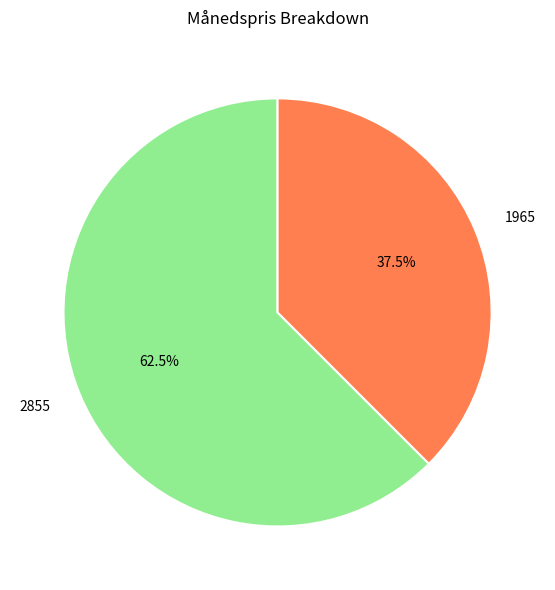

Does 1965 account for over 50% of the chart?

No